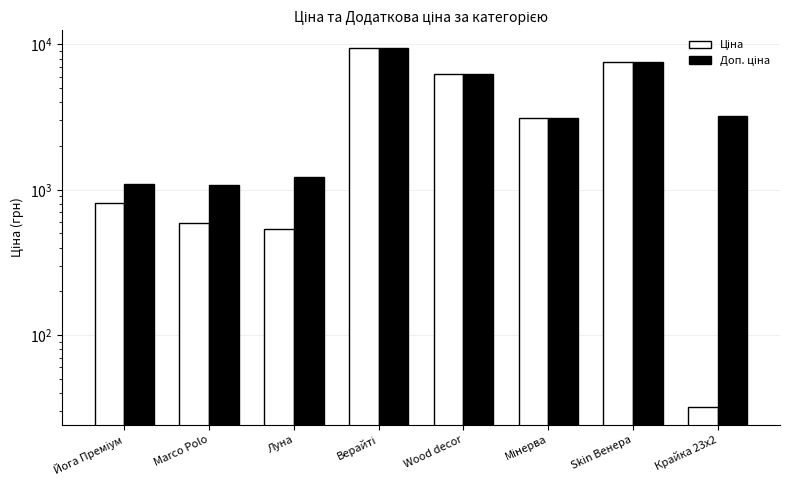

Which category has the highest value across all series?

Верайті